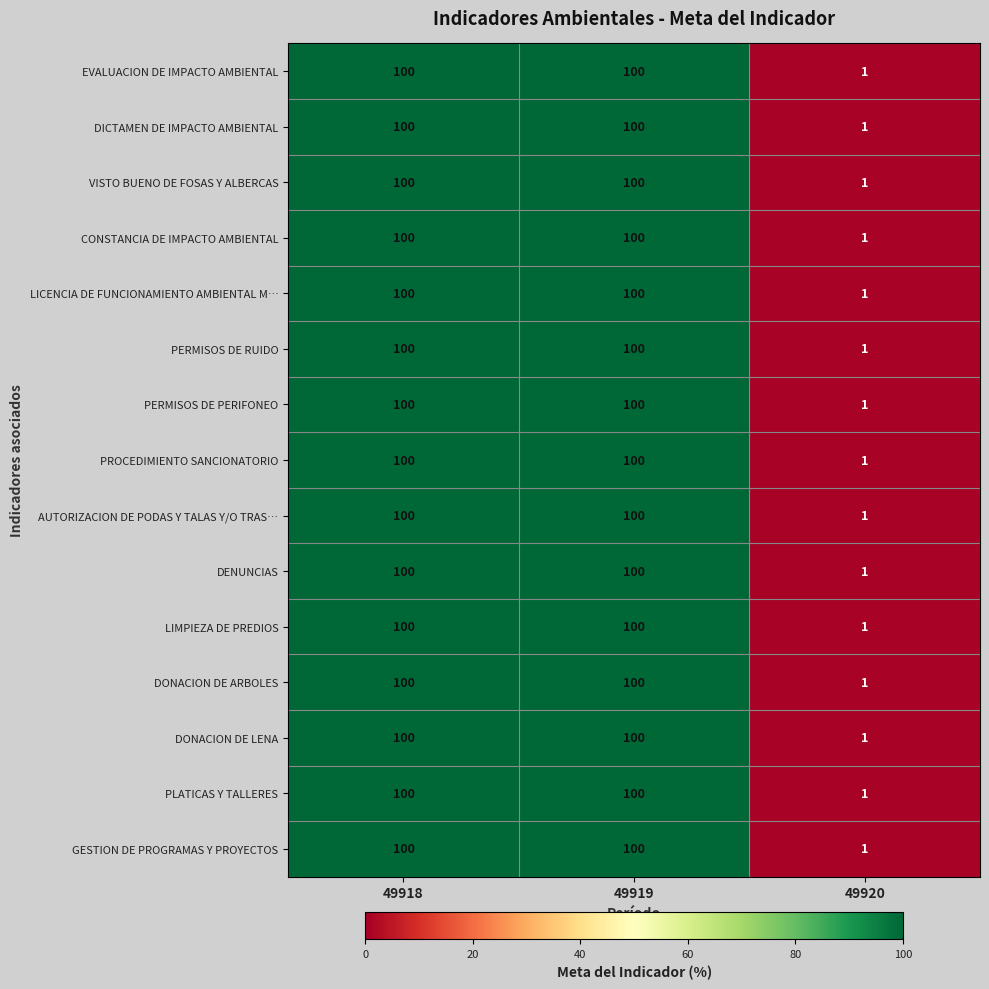

The value of PLATICAS Y TALLERES at 49920 is 1. True or false?

True